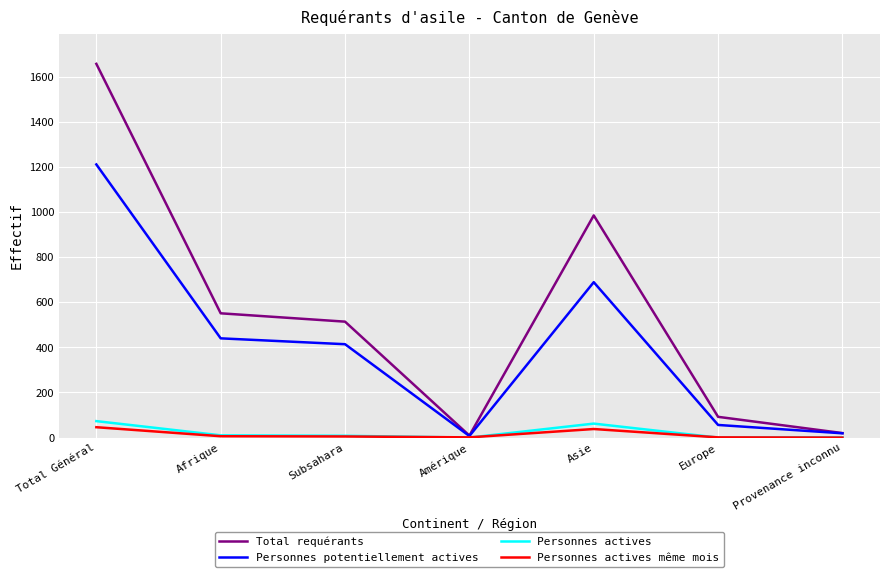

At which label does Personnes potentiellement actives reach its peak?

Total Général